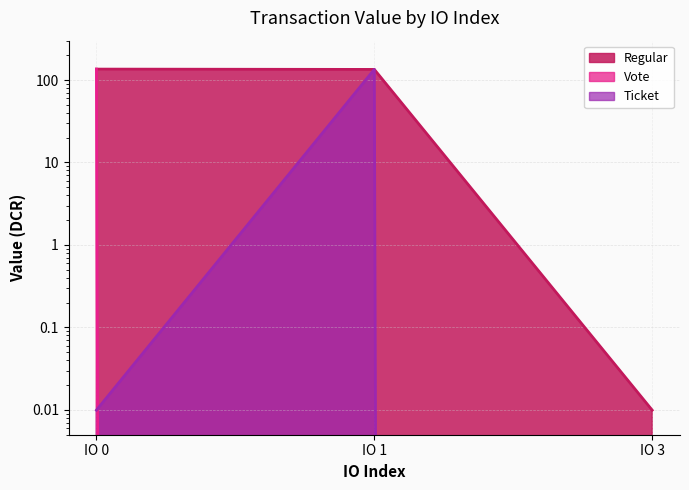

Is it true that Ticket equals 0.0 at IO 0?

True